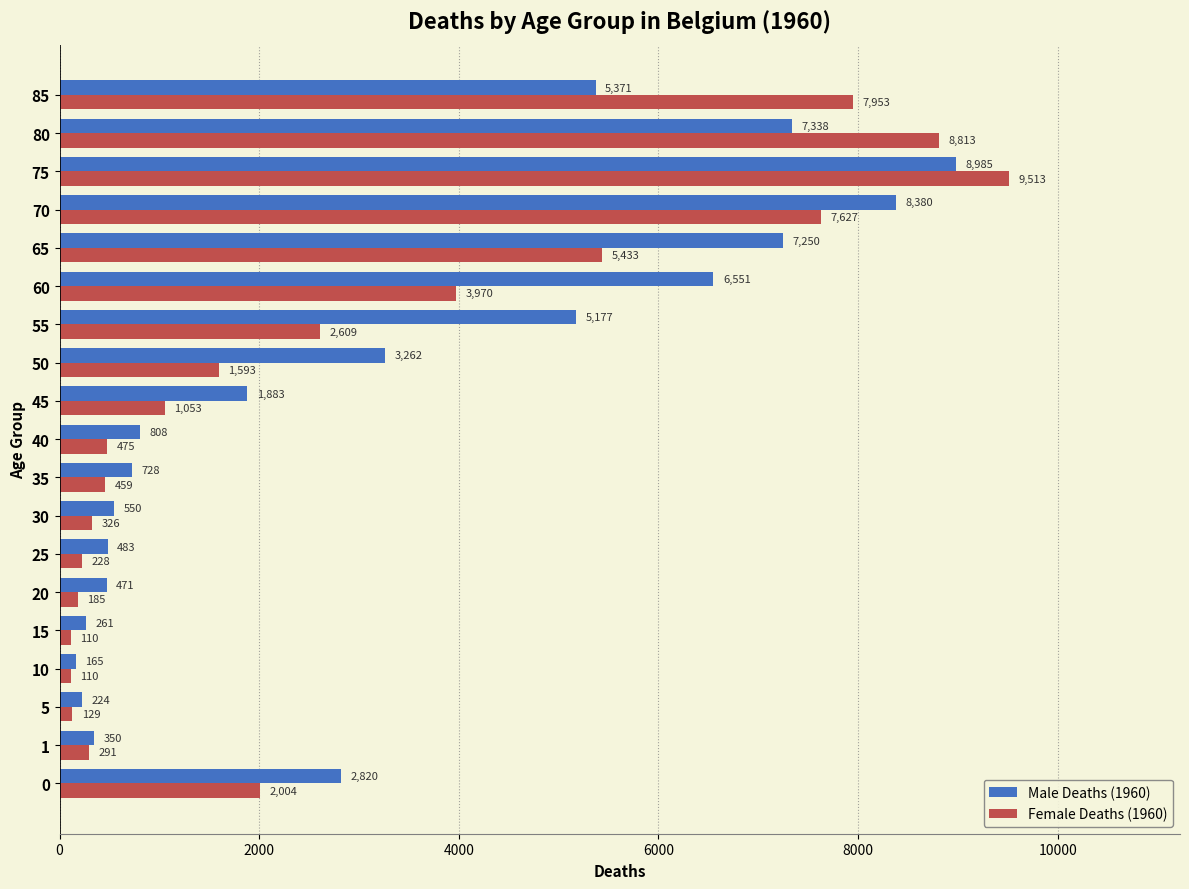

What is the spread (max minus min) of values at 0?

816